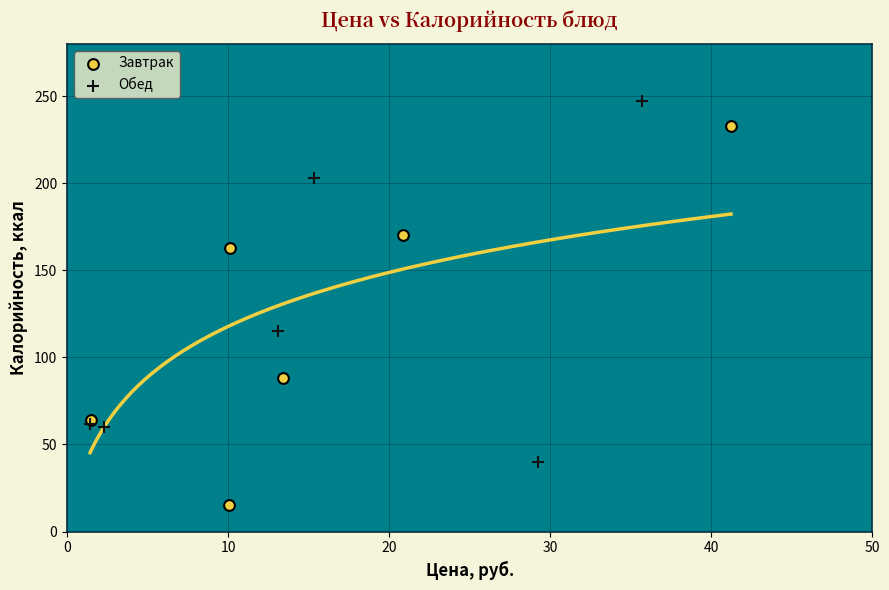

Which series contains the highest Y value?

Обед